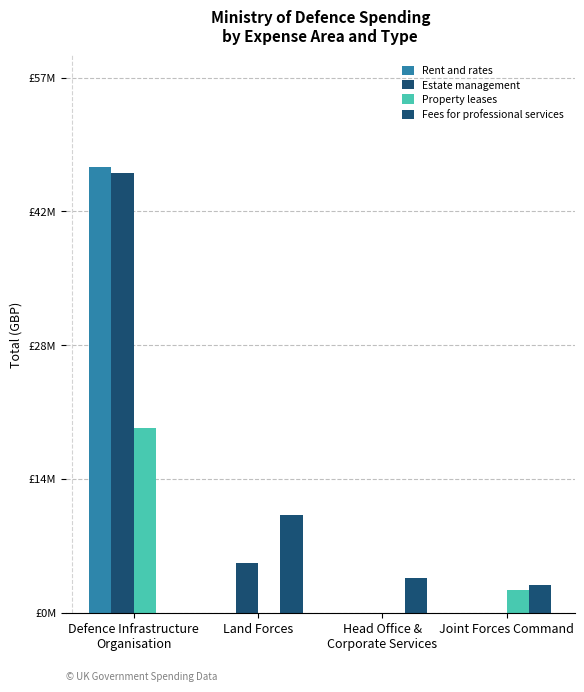

Rank the series by their maximum value, from highest to lowest.

Rent and rates, Estate management, Property leases, Fees for professional services